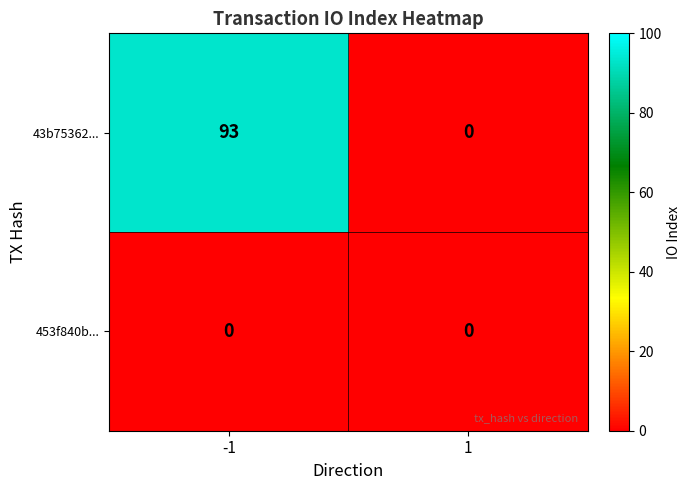

How many series are shown in this chart?

2